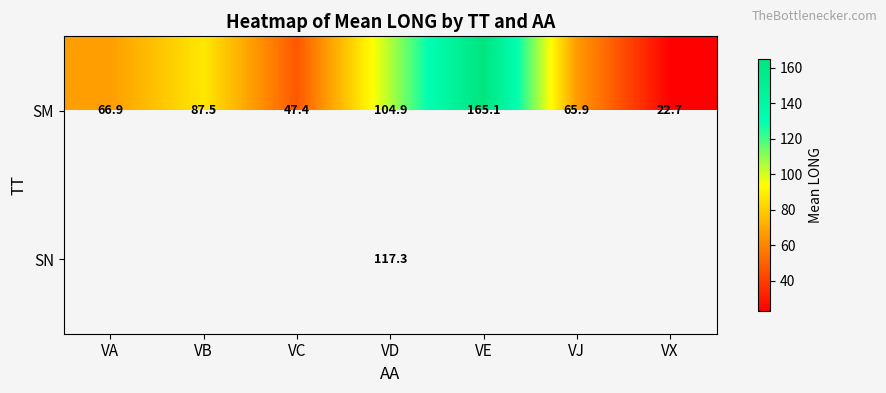

The value of SM at VA is 115.5. True or false?

False